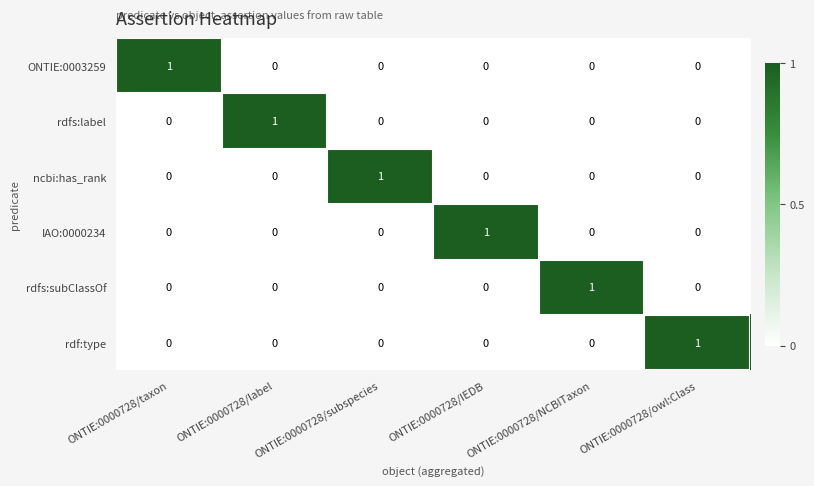

Is the value of ncbi:has_rank at ONTIE:0000728/subspecies greater than the value of rdfs:label at ONTIE:0000728/taxon?

Yes